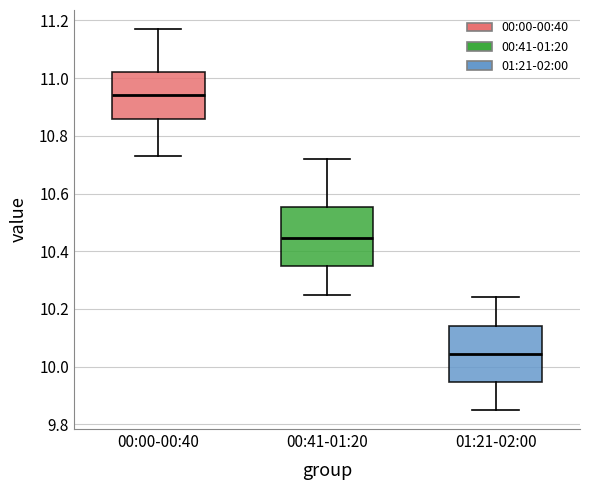

Reading left to right, transcribe this box plot: for each box, give where its median line is, the range the box spans, and where its two whiskers end, as read against the y-axis. The values are not printed on the chart, so give them approximately, as read against the axis.

00:00-00:40: median 10.94, box 10.86 to 11.02, whiskers 10.74 to 11.18
00:41-01:20: median 10.44, box 10.34 to 10.56, whiskers 10.26 to 10.72
01:21-02:00: median 10.04, box 9.94 to 10.14, whiskers 9.86 to 10.24